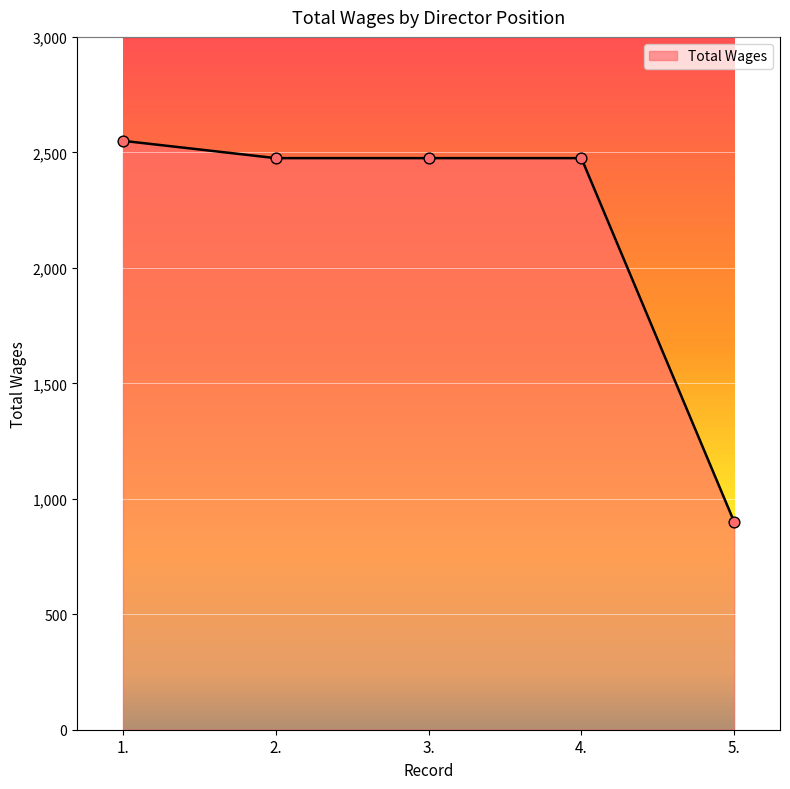

What is the ratio of the value at 1. to the value at 2.?

1.0